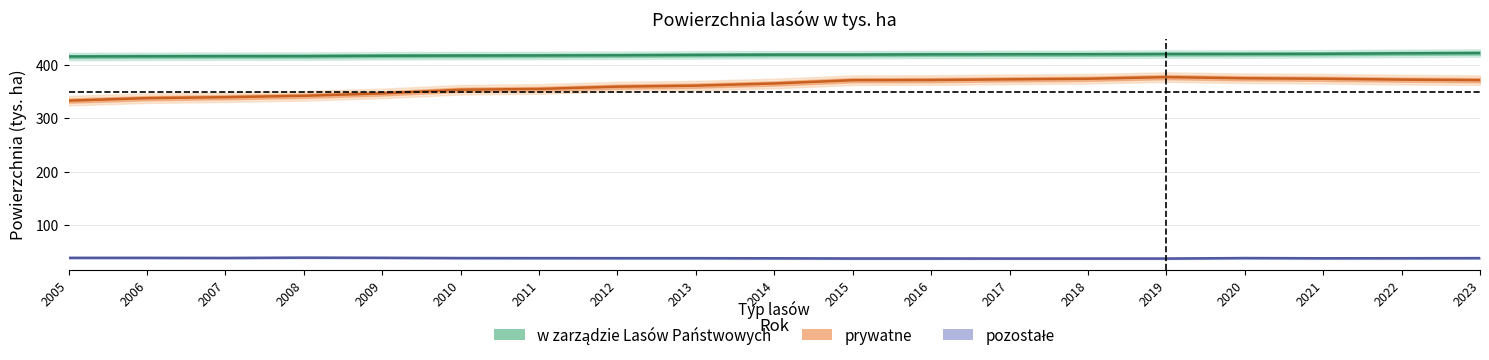

Which label corresponds to the largest value in the chart?

2023